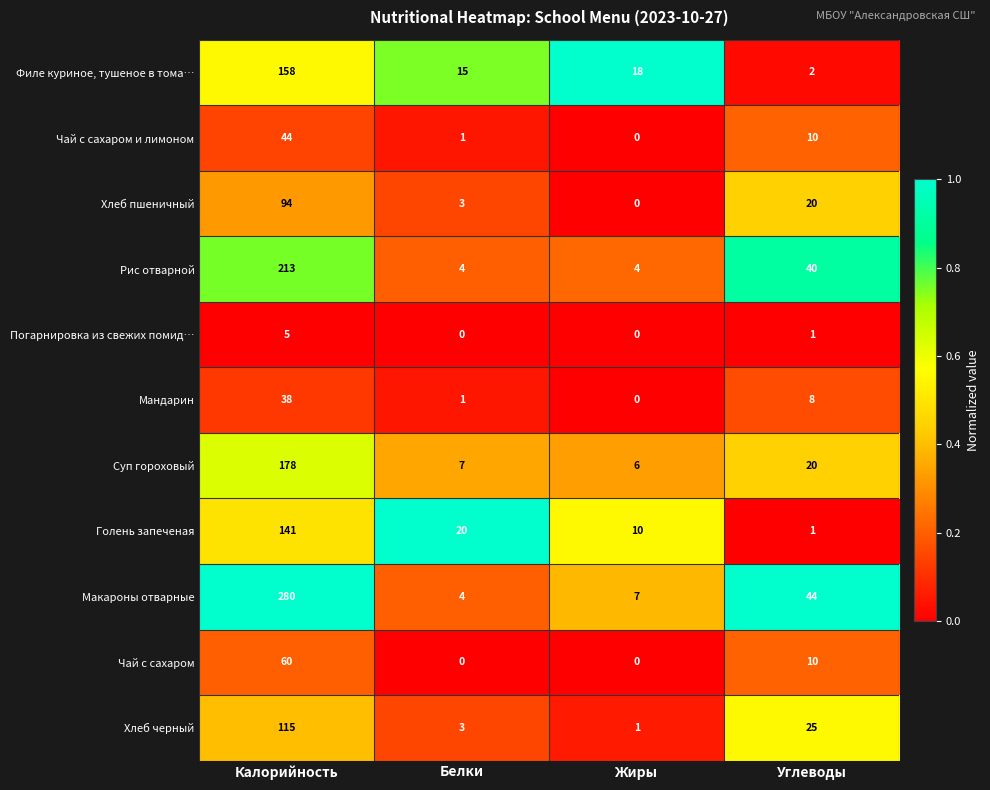

What is the total value across all series at Жиры?

46